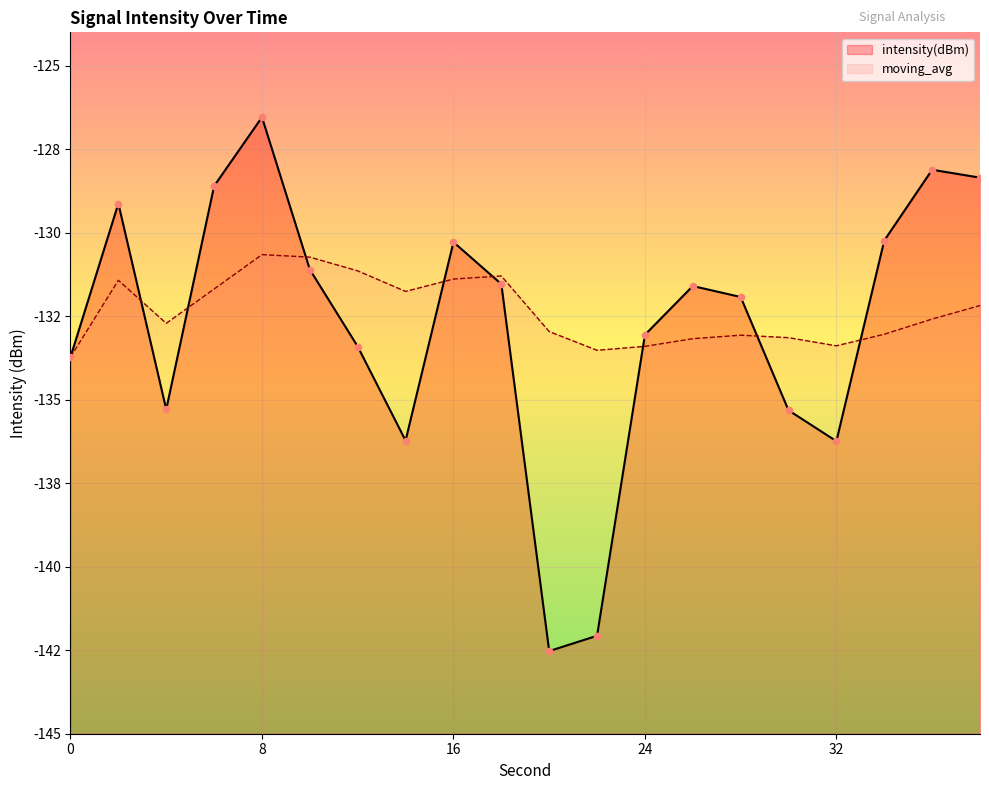

Which series has the largest total across all categories?

moving_avg